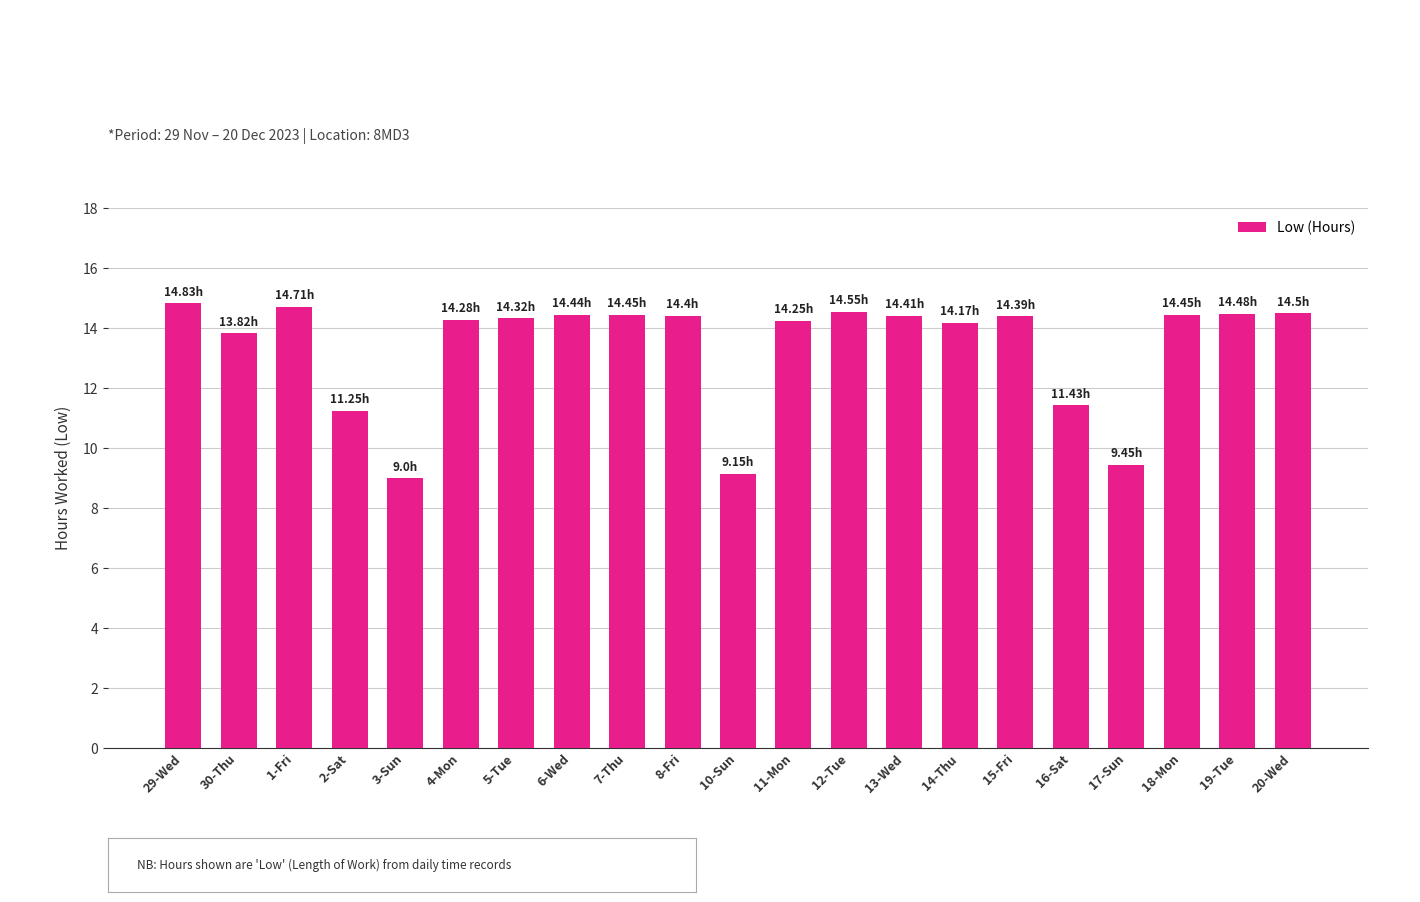

What is the label of the 7th bar from the right?

14-Thu